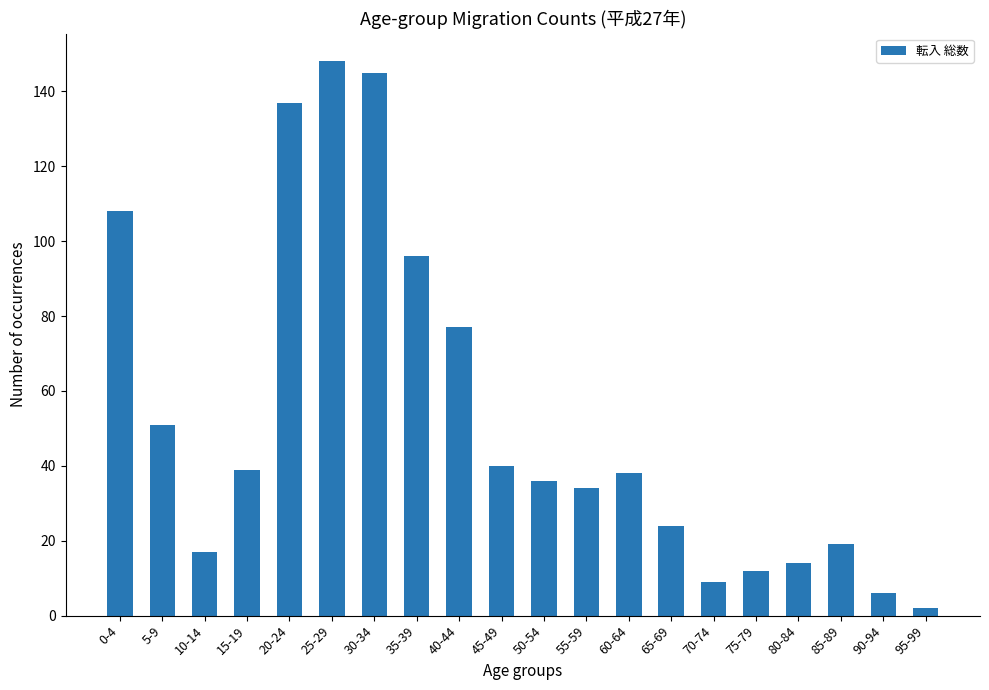

What is the value of the 3rd bar from the left?

17